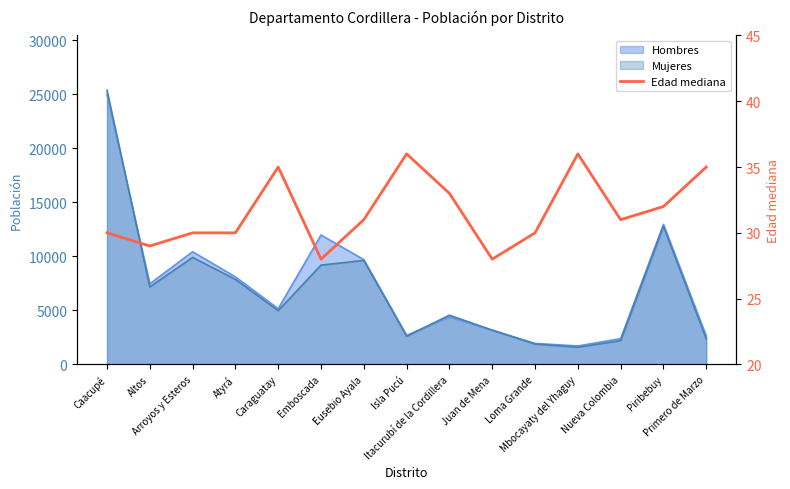

What is the value of the 11th point from the left?

30